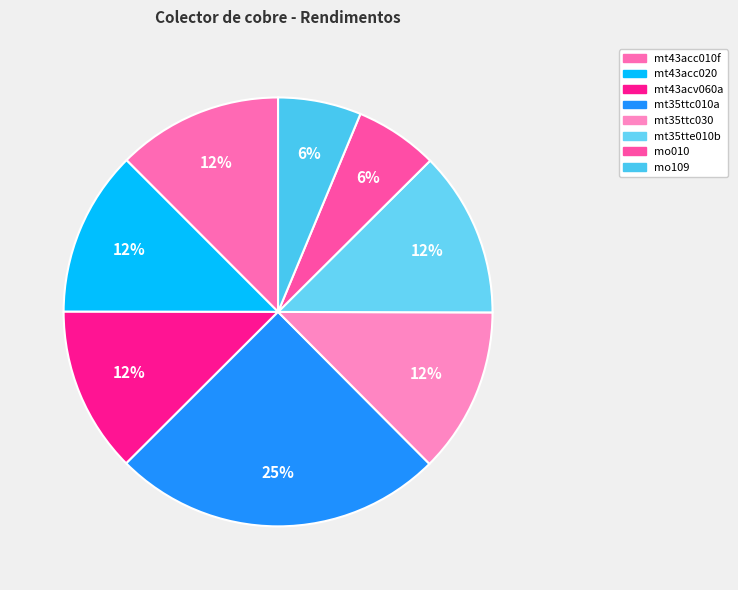

Does any single category account for the majority?

No